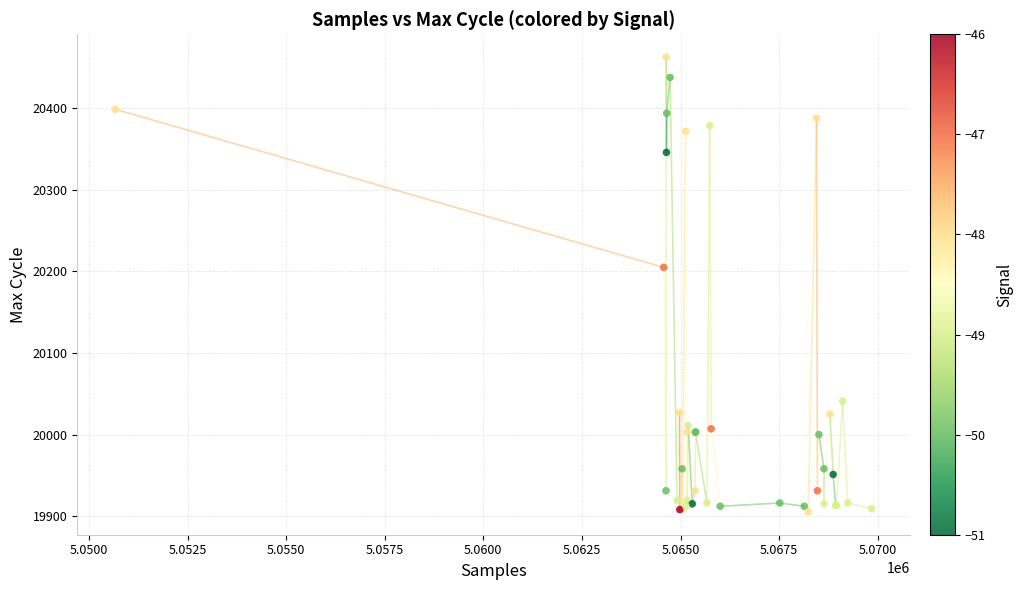

What Y value in the scatter plot is closest to 20184?

20205